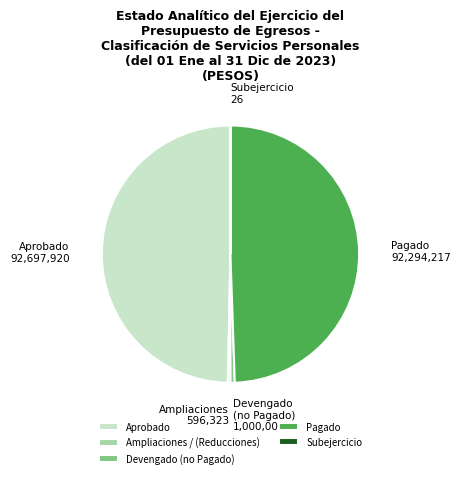

Between Devengado (no Pagado) and Aprobado, which is larger?

Aprobado